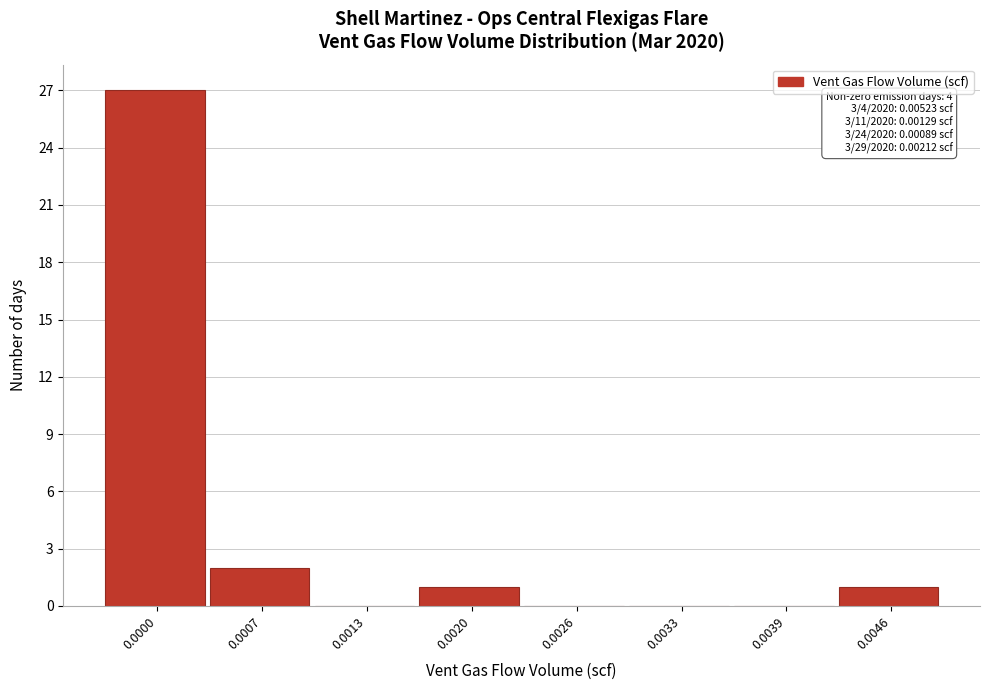

Reading left to right, transcribe all the data shown in this chart.

0.0000=27	0.0007=2	0.0013=0	0.0020=1	0.0026=0	0.0033=0	0.0039=0	0.0046=1